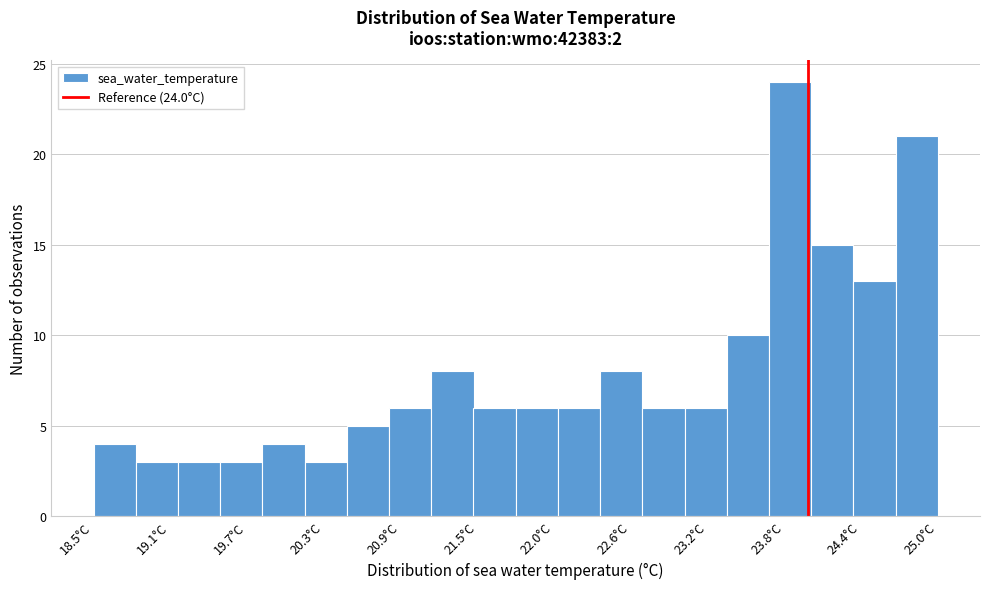

Around what value on the x-axis is the tallest bar? Give the approximate position of its centre, as read against the axis.

23.9